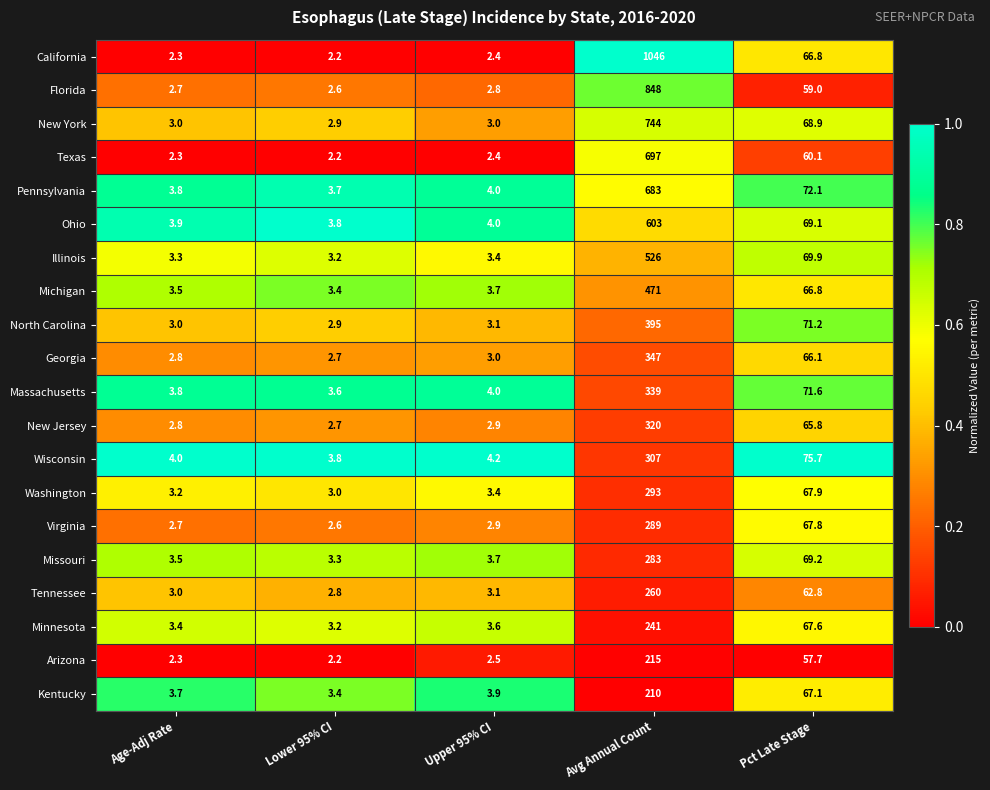

Which series has the widest spread of values?

California